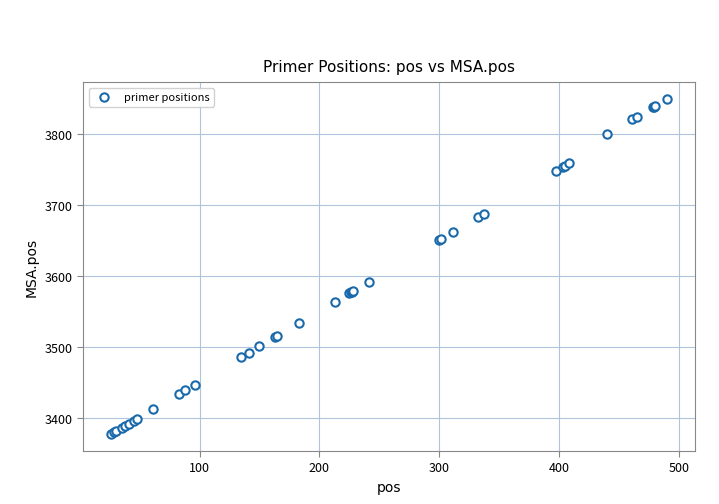

What Y value in the scatter plot is closest to 3613?

3592